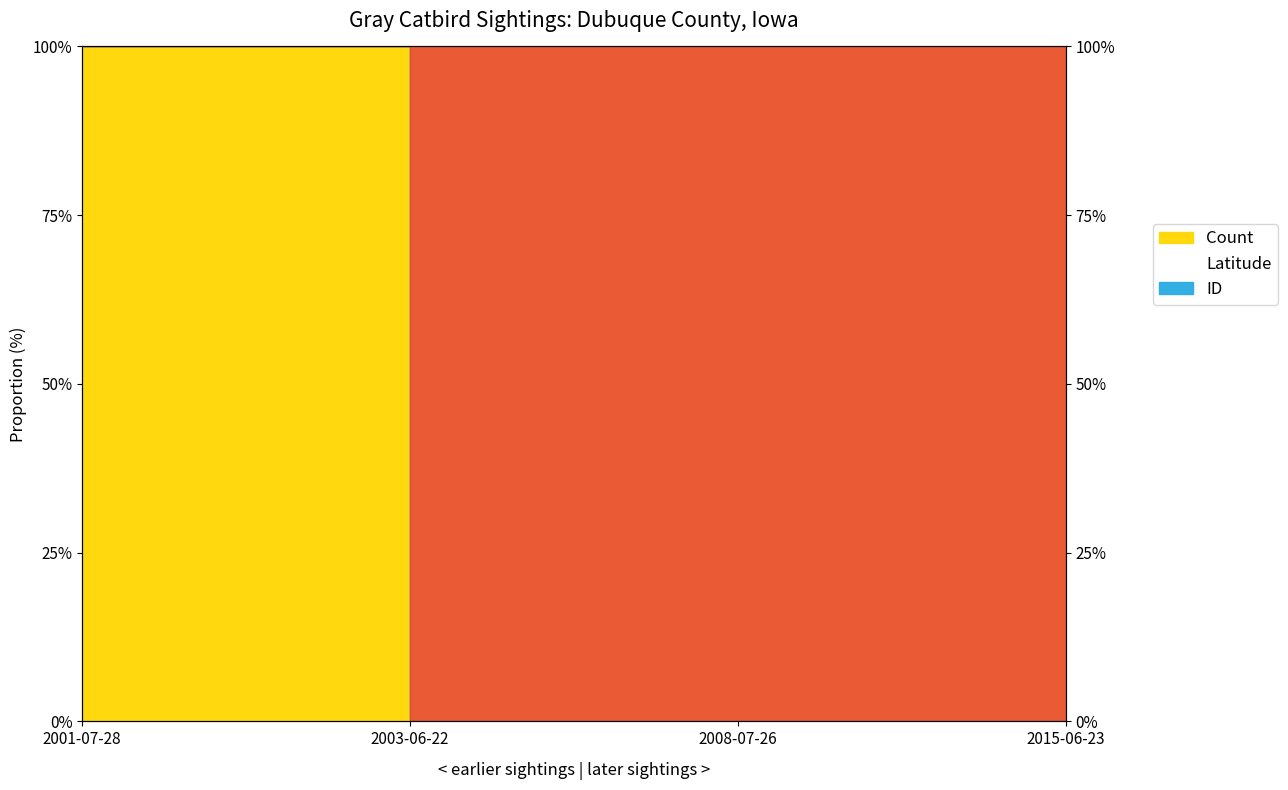

Reading left to right, transcribe all the data shown in this chart.

Count: 2001-07-28=1.0	2003-06-22=0.0	2008-07-26=0.0	2015-06-23=0.0
Latitude: 2001-07-28=1.0	2003-06-22=0.0	2008-07-26=0.0	2015-06-23=0.0